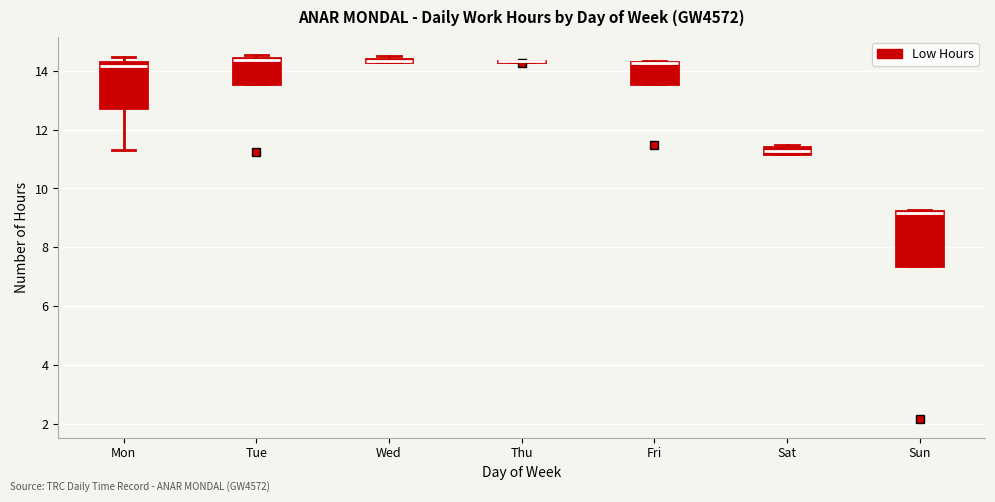

Which box is the tallest, from its lower edge to its upper edge?

Sun